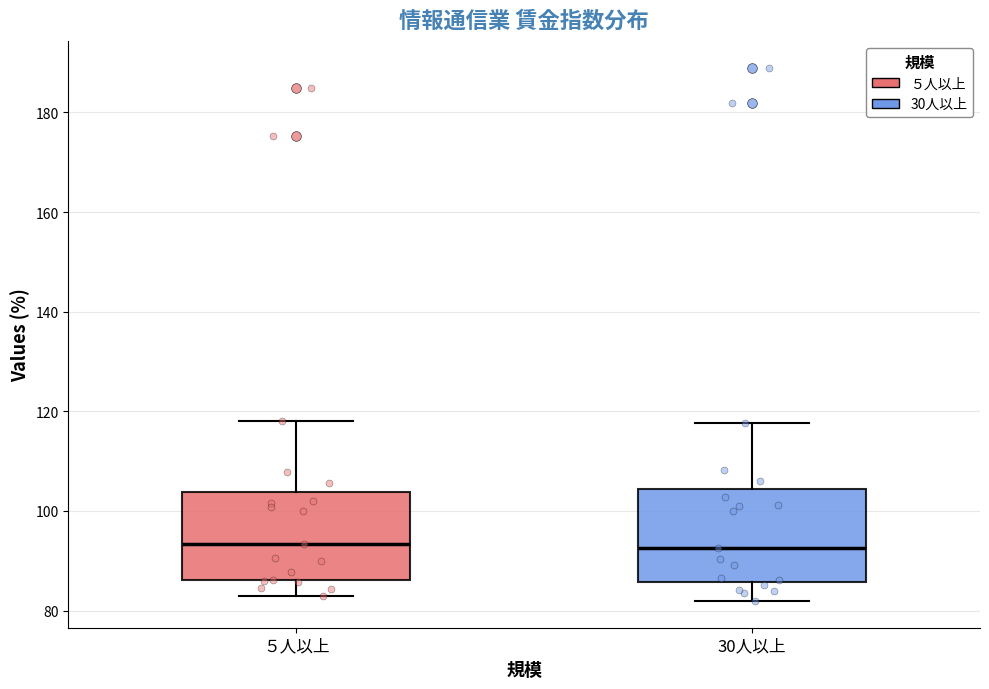

Reading left to right, read every box against the y-axis: the position of its median line, the range the box covers, and the ends of its whiskers. The values are not printed on the chart, so give them approximately, as read against the axis.

５人以上: median 94, box 86 to 104, whiskers 82 to 118
30人以上: median 92, box 86 to 104, whiskers 82 to 118